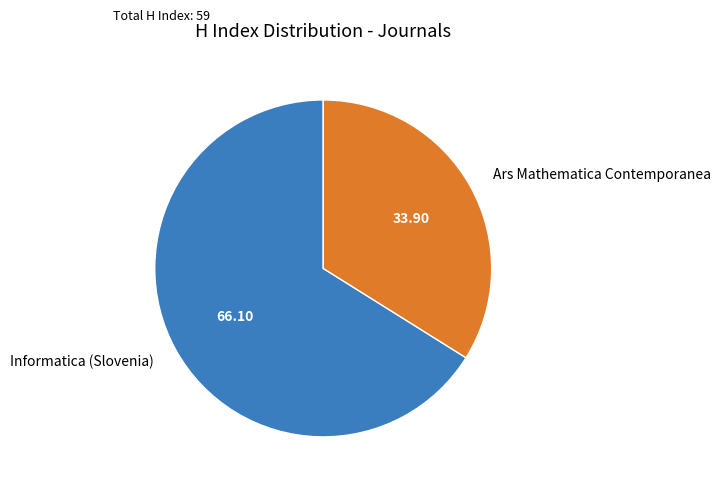

Combined, do Informatica (Slovenia) and Ars Mathematica Contemporanea account for over 50%?

Yes